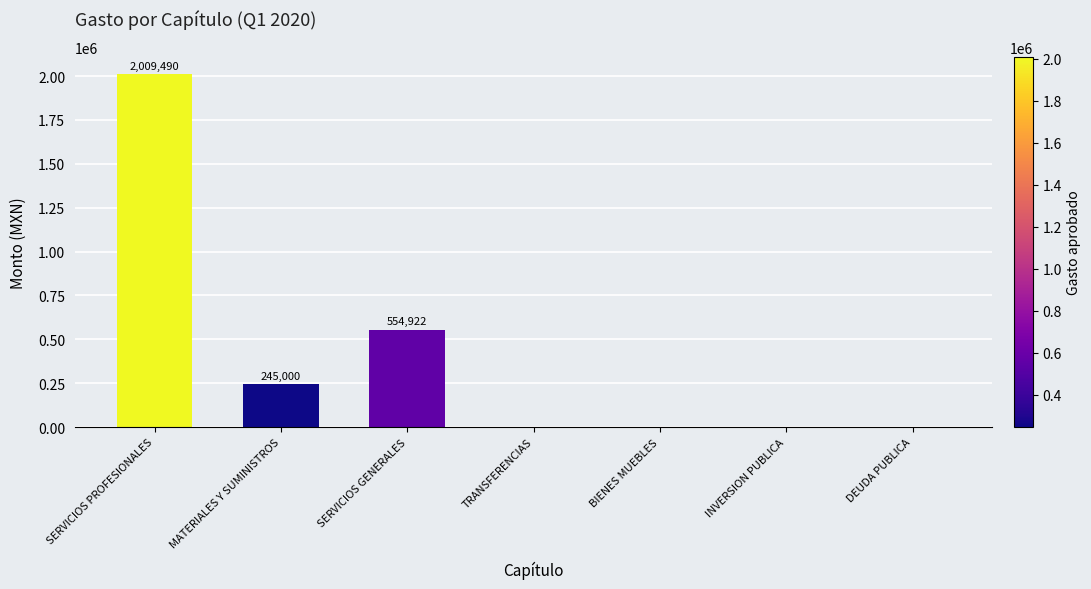

What value does the data have at SERVICIOS PROFESIONALES?

2009490.4